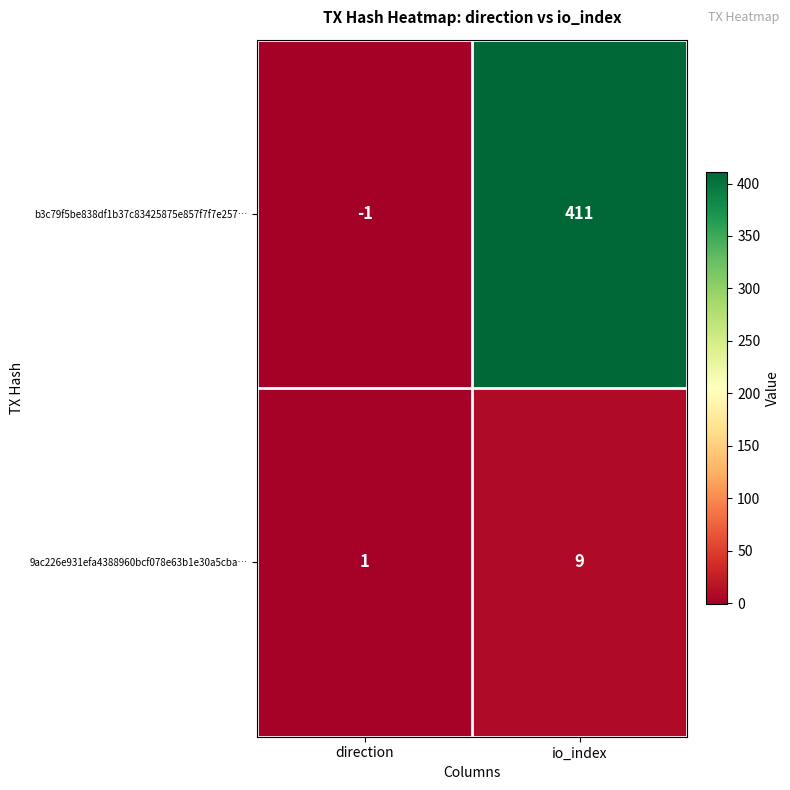

What is the difference between the 9ac226e931efa4388960bcf078e63b1e30a5cba… values at direction and io_index?

8